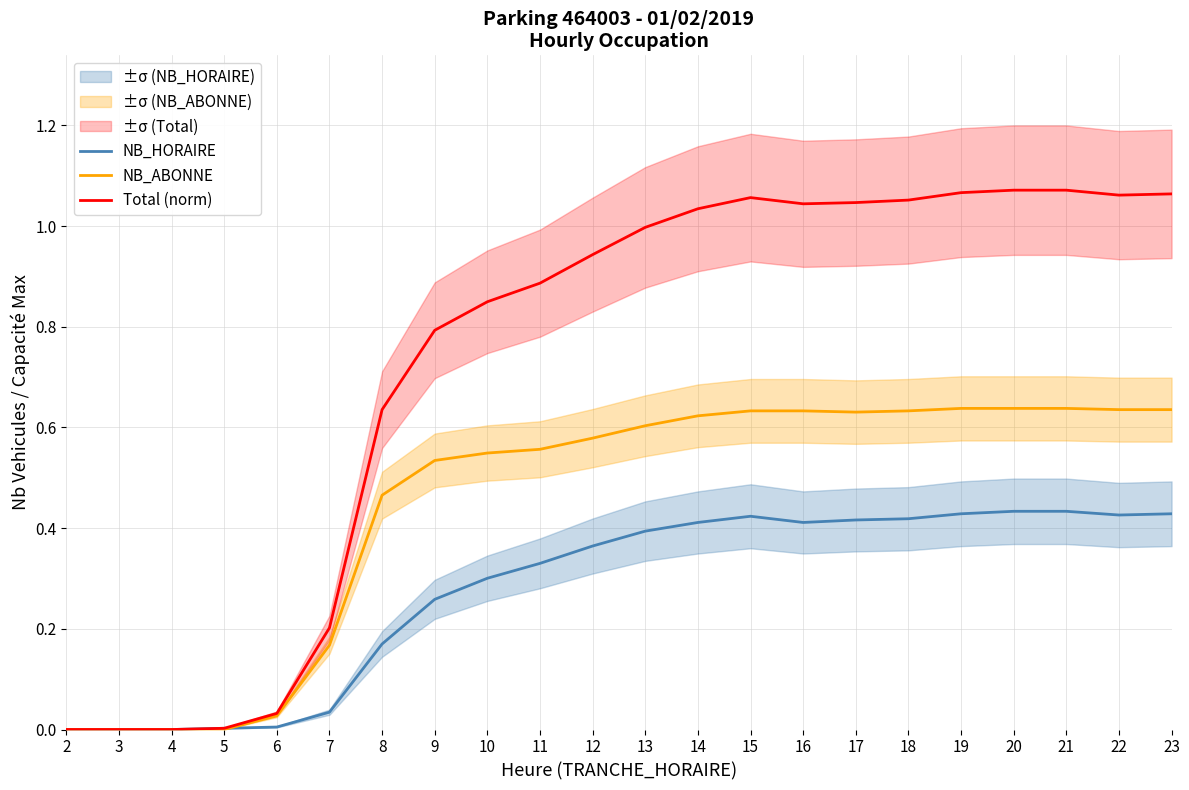

Which series has the largest range (max minus min)?

Total (norm)